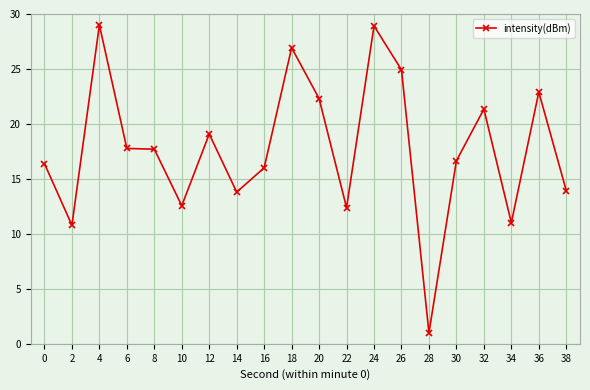

What is the difference between the values at 30 and 4?

12.3